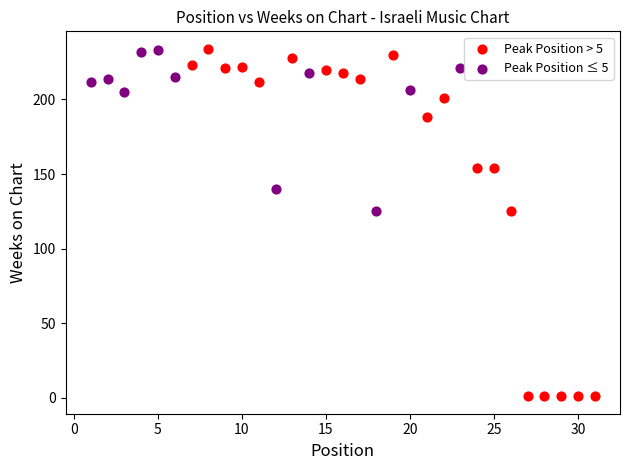

Which series reaches the minimum Y coordinate?

Peak Position > 5